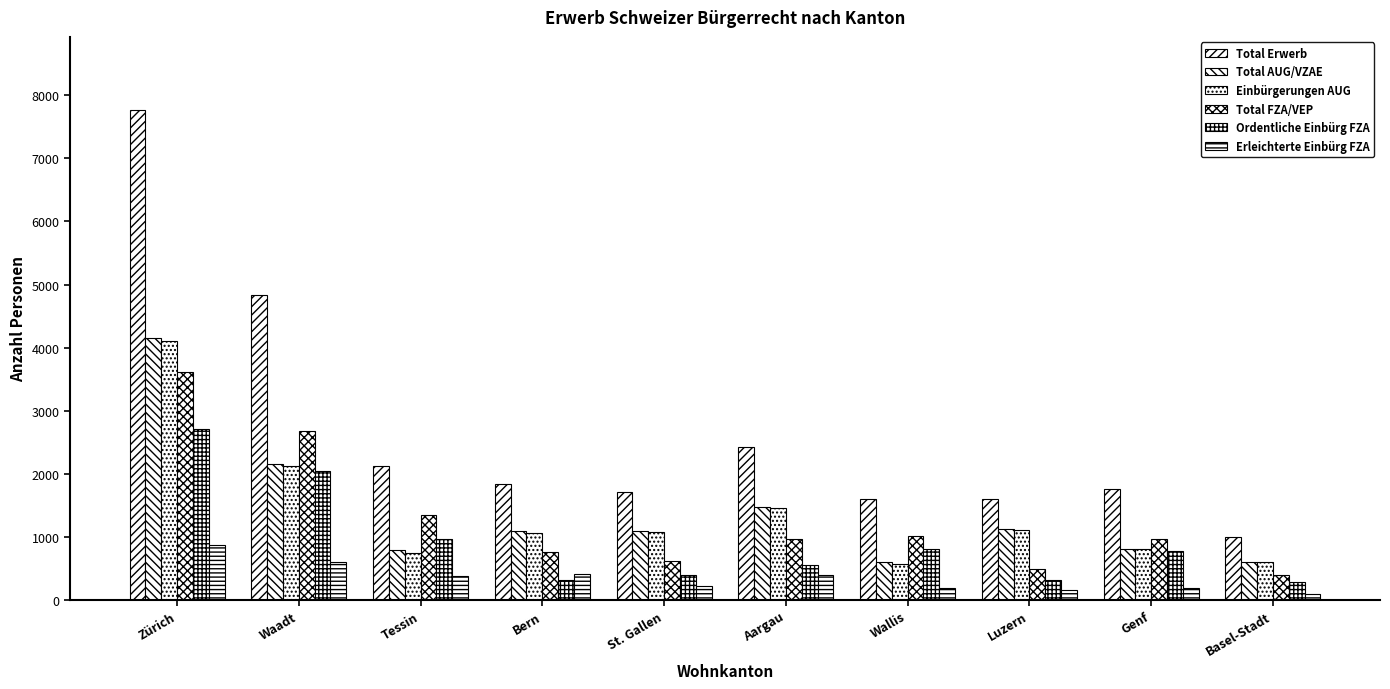

What is the greatest value displayed?

7762